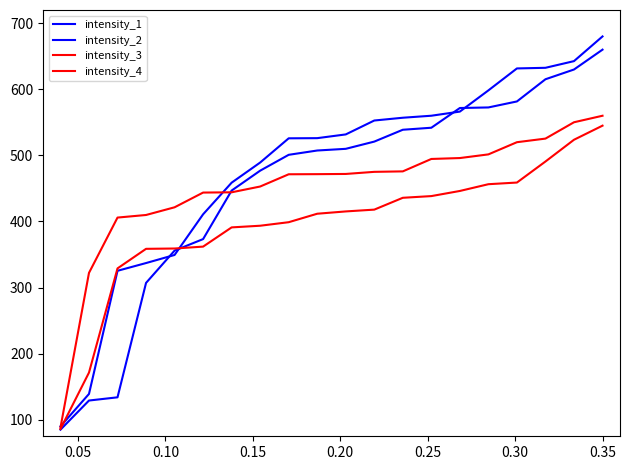

Does the chart have visible grid lines?

No